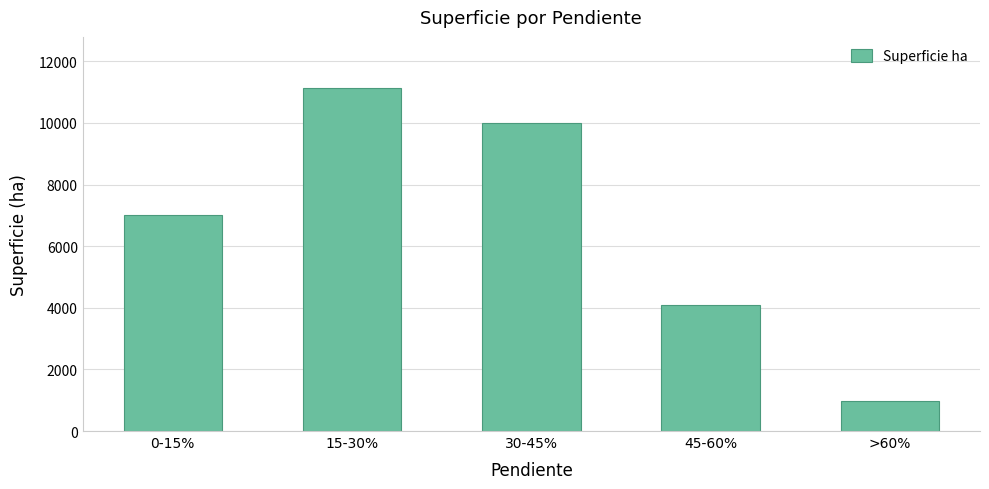

How many data points are above 7013?

3